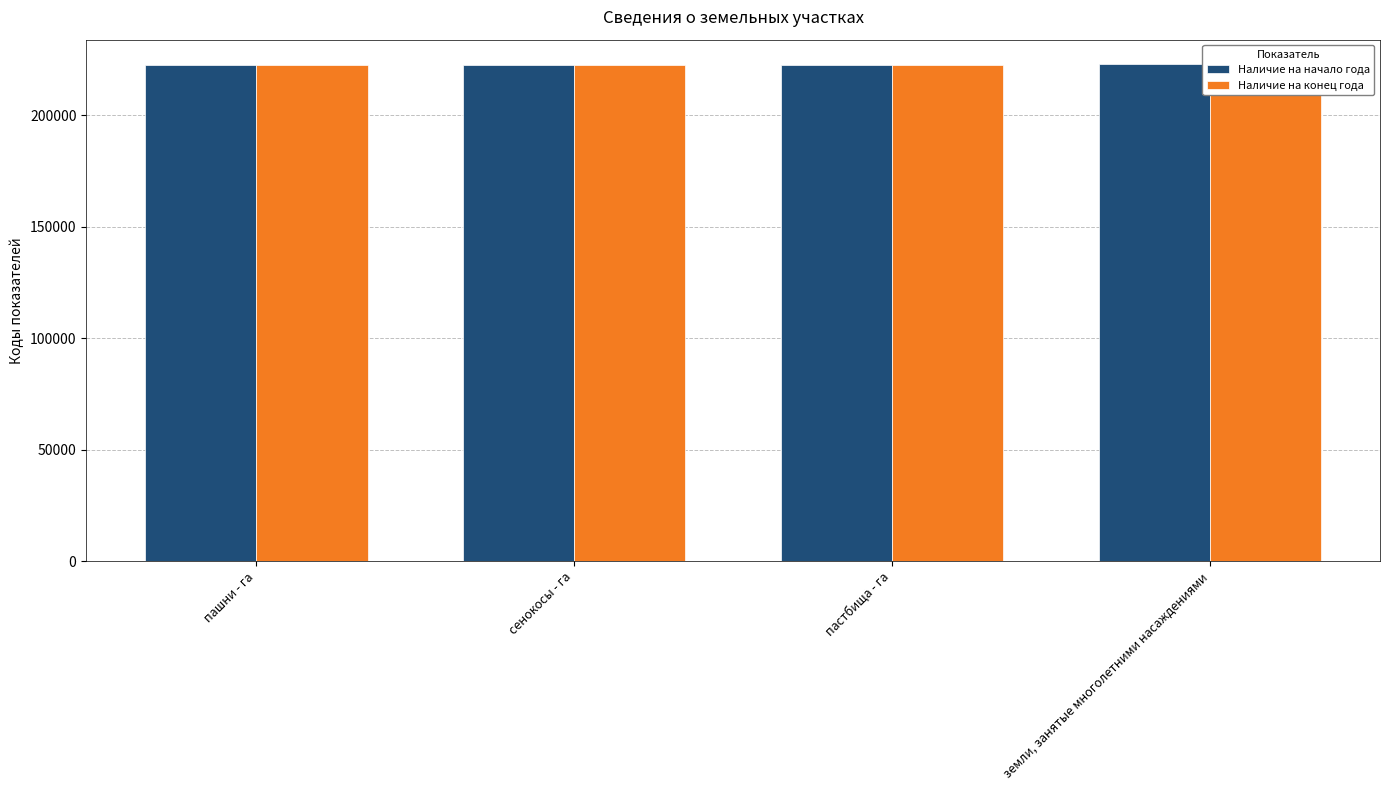

True or false: Наличие на конец года has a value of 308892 at пашни - га.

False